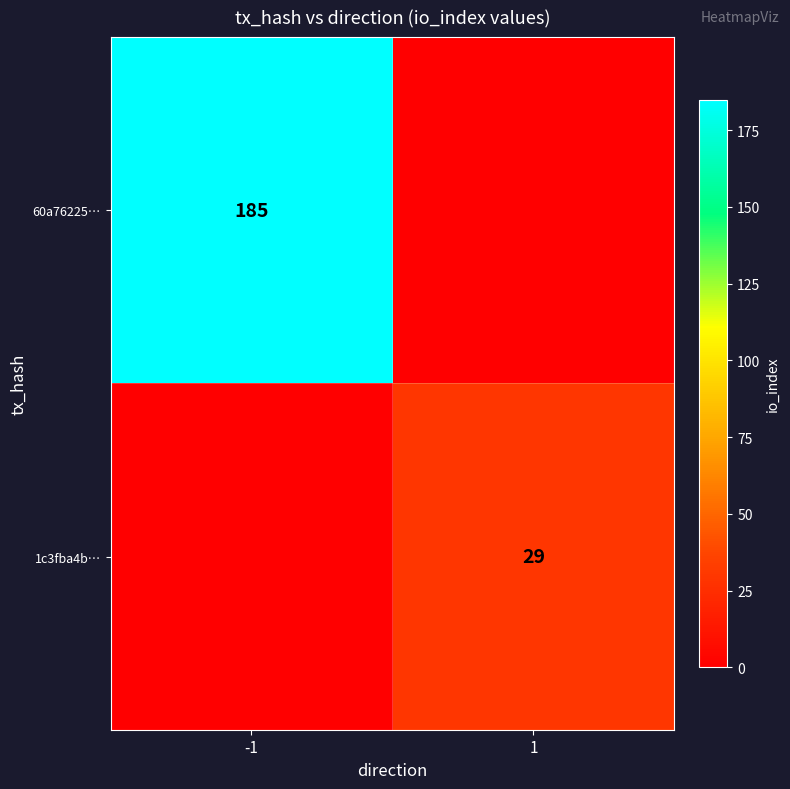

The 1c3fba4b… series shows 29 at 1. True or false?

True